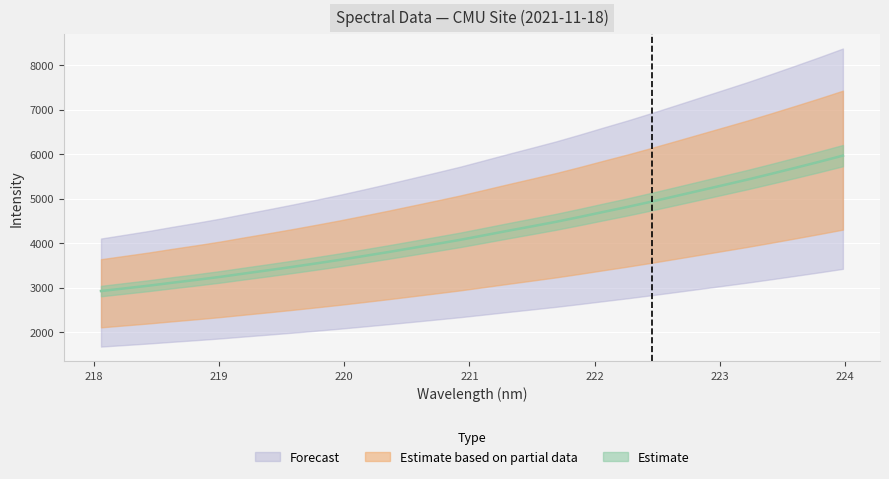

How many values exceed 4177?

16